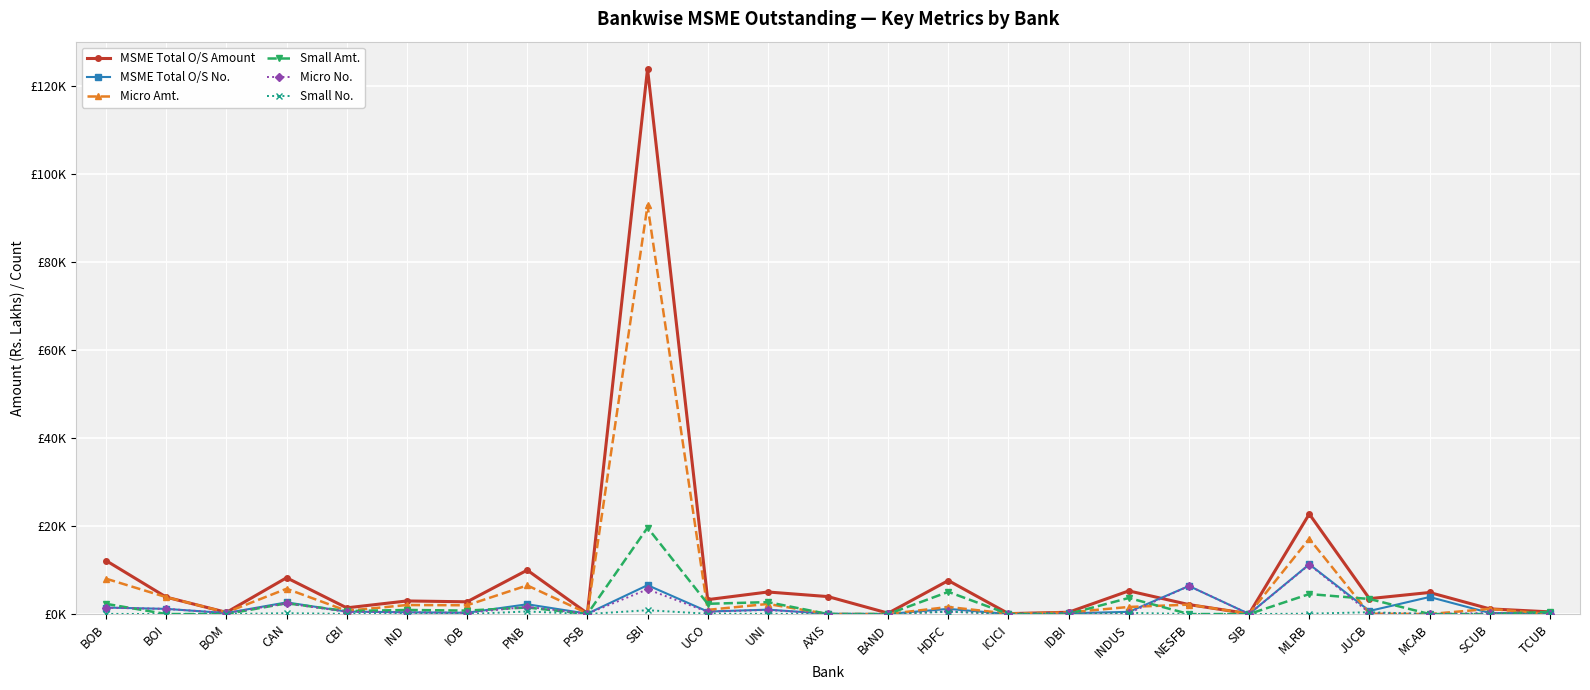

Where do MSME Total O/S Amount and Micro No. first cross each other?

INDUS and NESFB